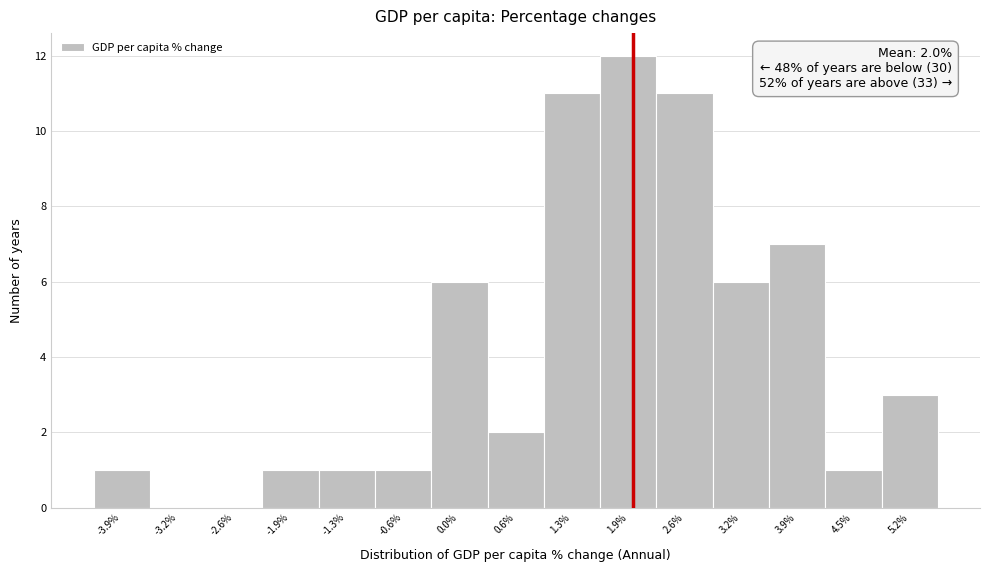

Which range on the x-axis has the tallest bar?

1.6 to 2.3